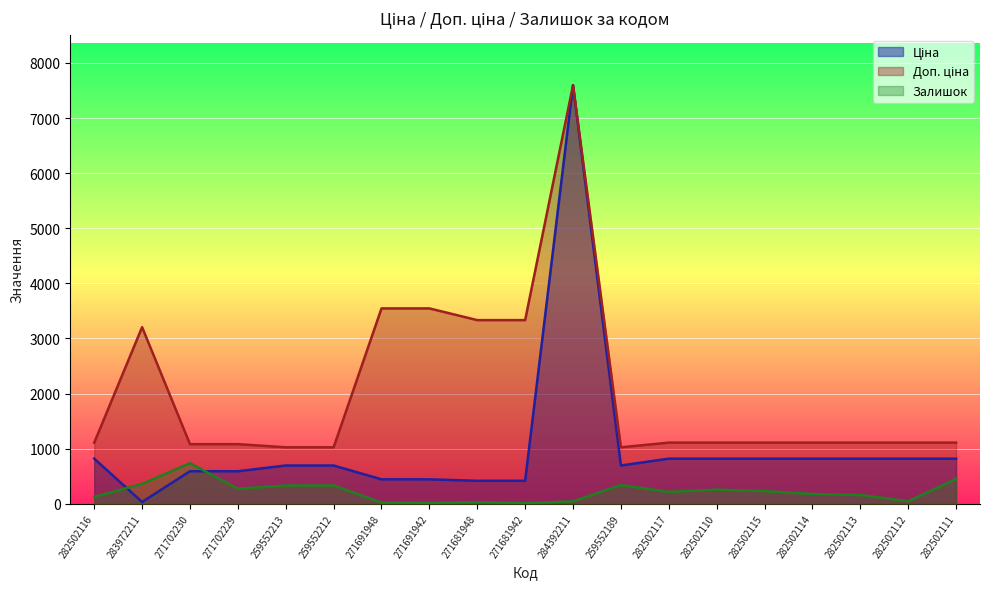

How many values in the Доп. ціна series exceed 1109?

14